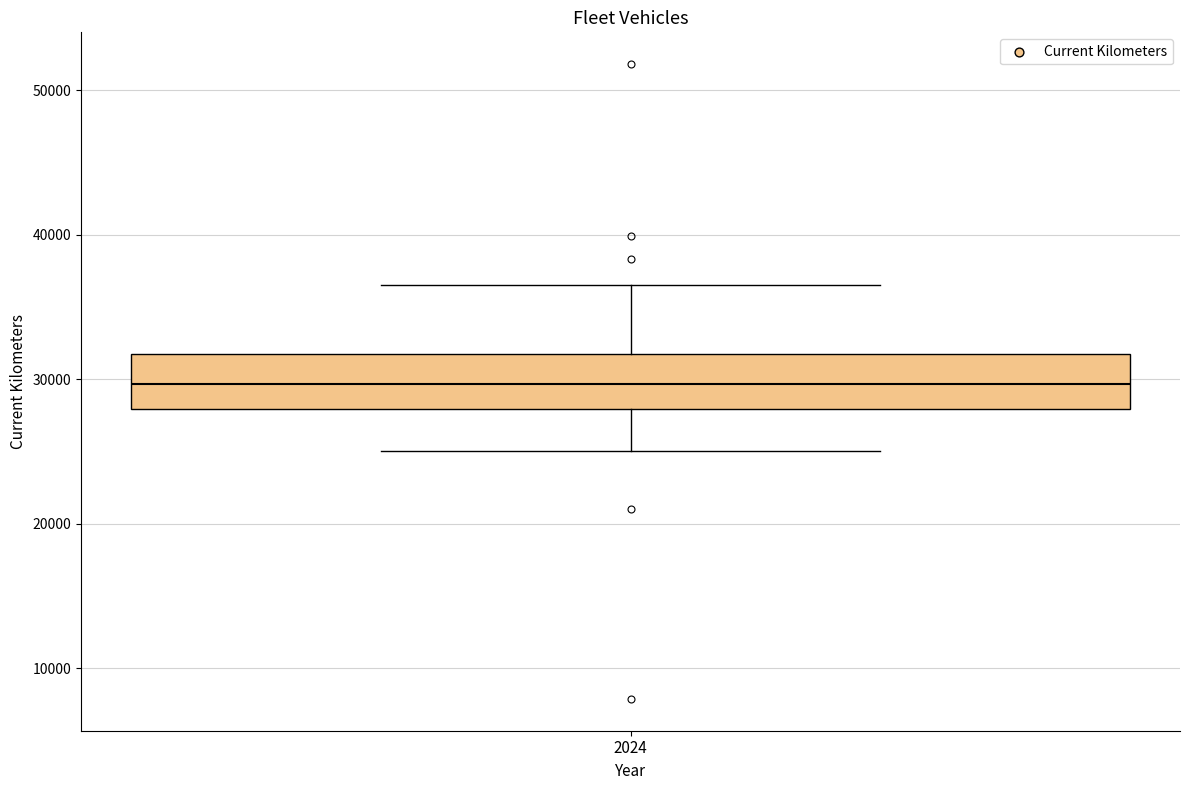

Read this box plot against the y-axis: the position of the median line, the range covered by the box, and the ends of both whiskers. The values are not printed on the chart, so give them approximately, as read against the axis.

median 30000, box 28000 to 32000, whiskers 25000 to 37000